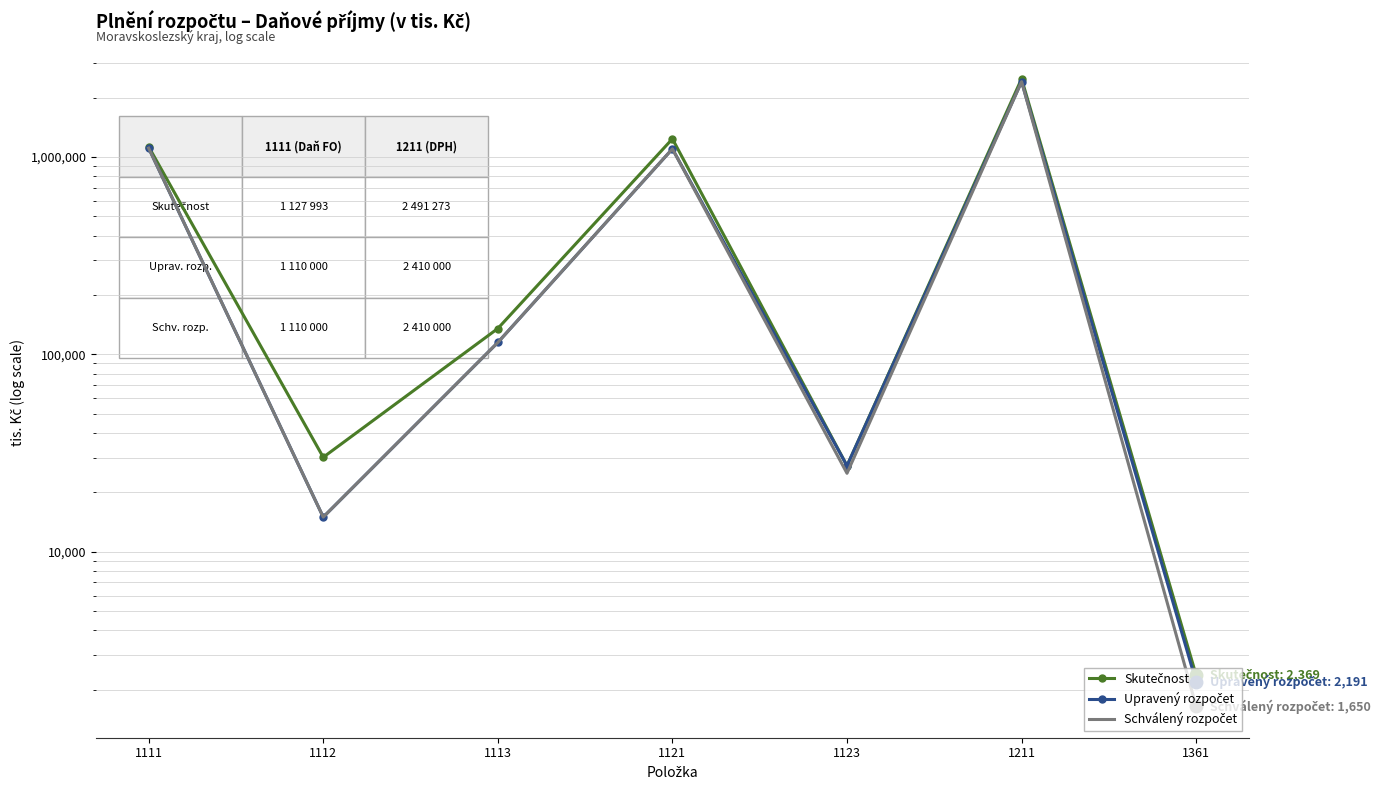

Which category has the highest value in the Upravený rozpočet series?

1211